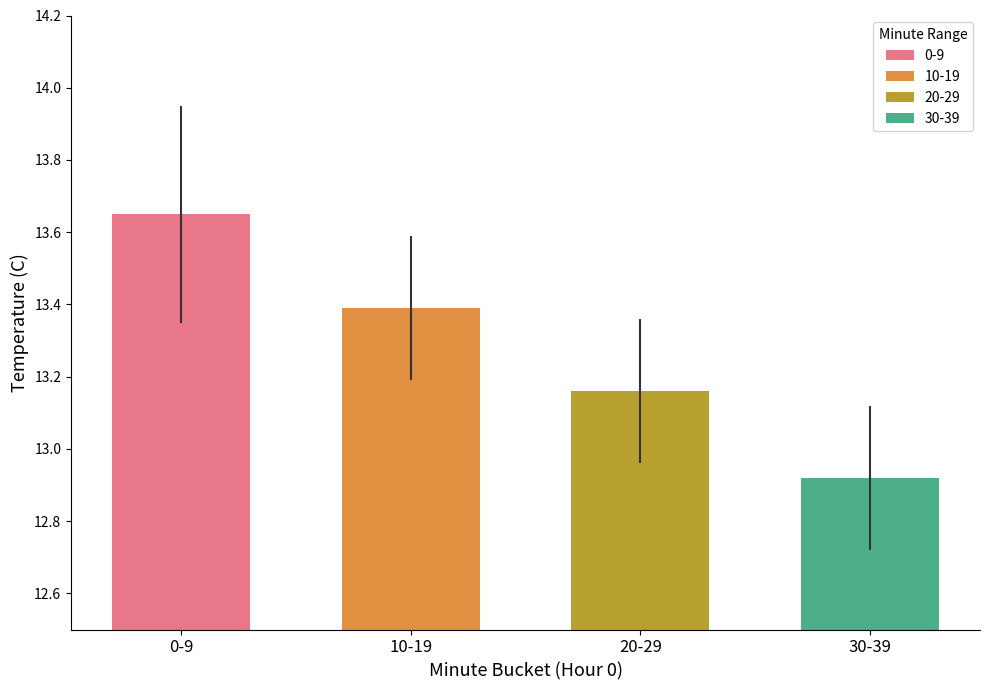

What is the difference between the maximum and minimum values?

0.7